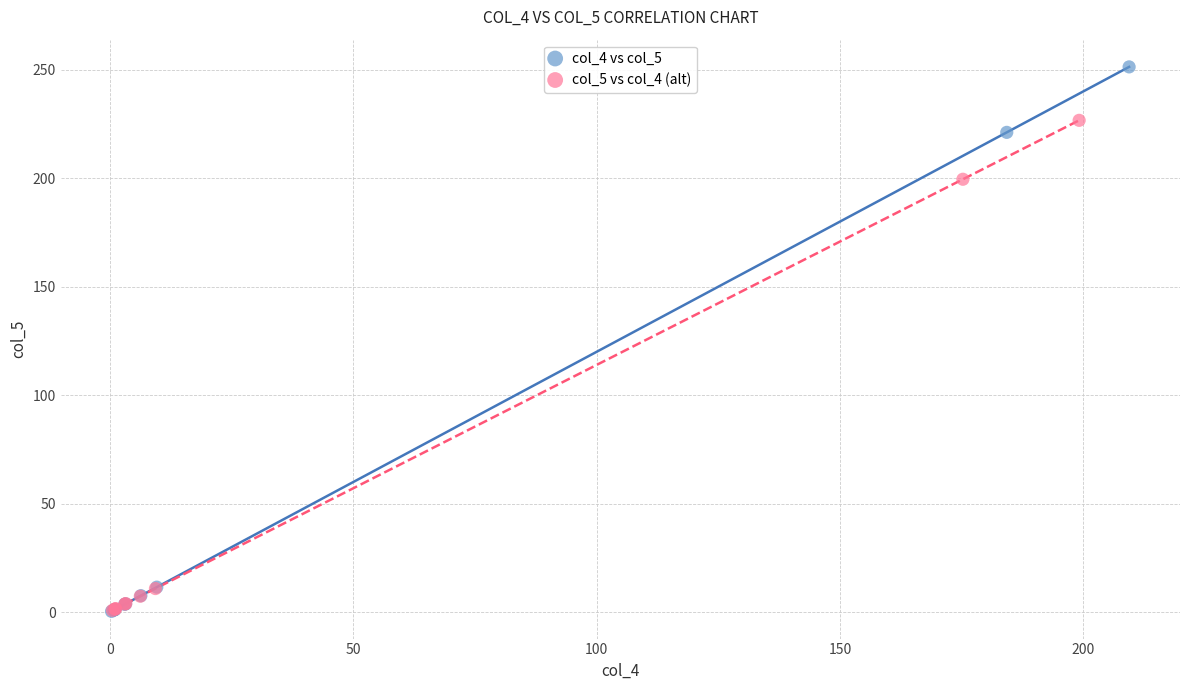

Which series has the largest Y range (max minus min)?

col_4 vs col_5